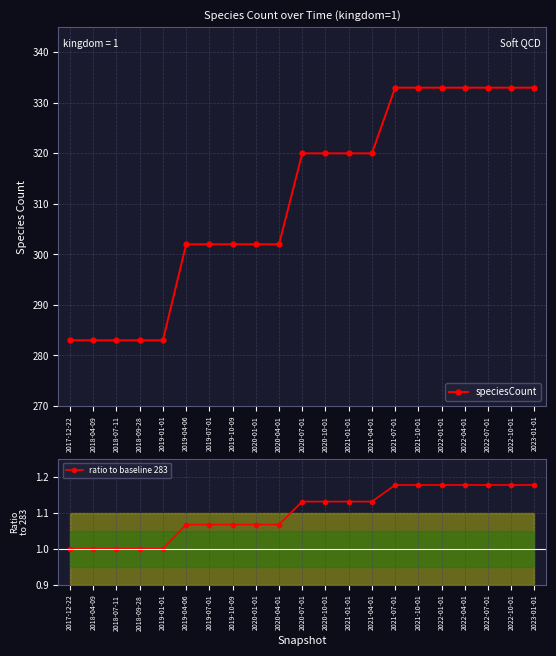

What is the difference between the ratio to baseline 283 values at 2022-10-01 and 2019-01-01?

0.2